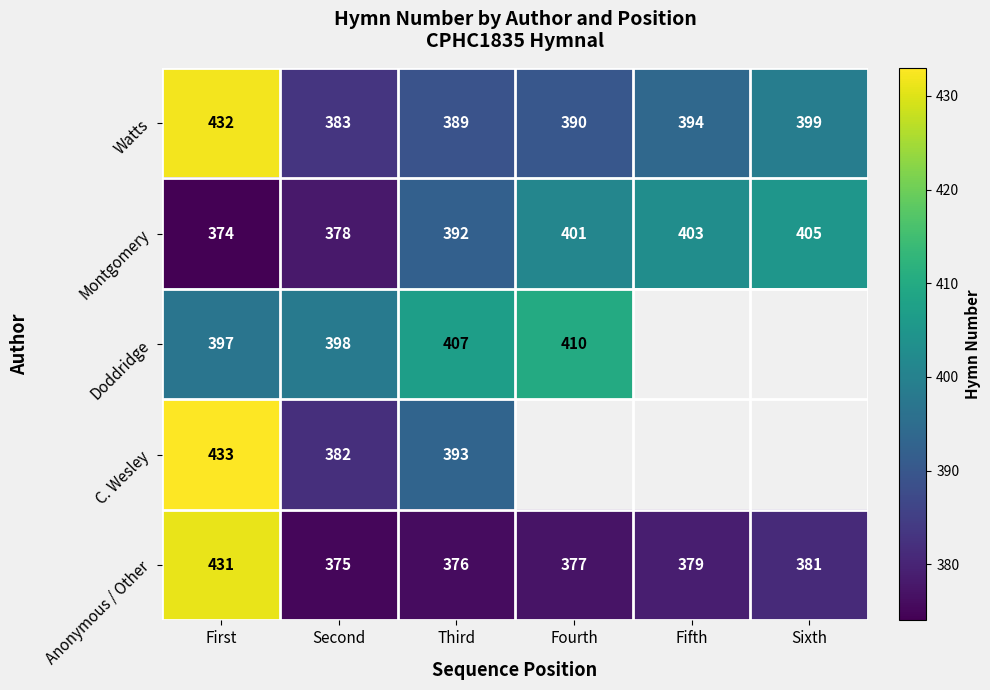

What is the sum of the Anonymous / Other values at Fifth and Second?

754